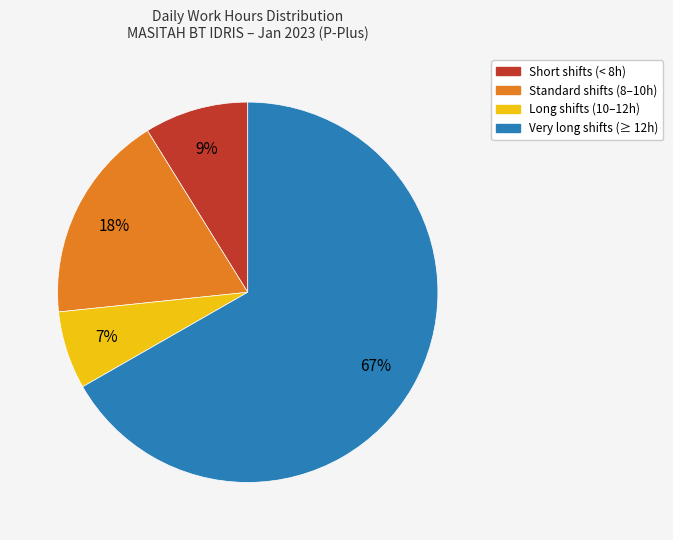

To the nearest percent, what is the average slice percentage?

25%